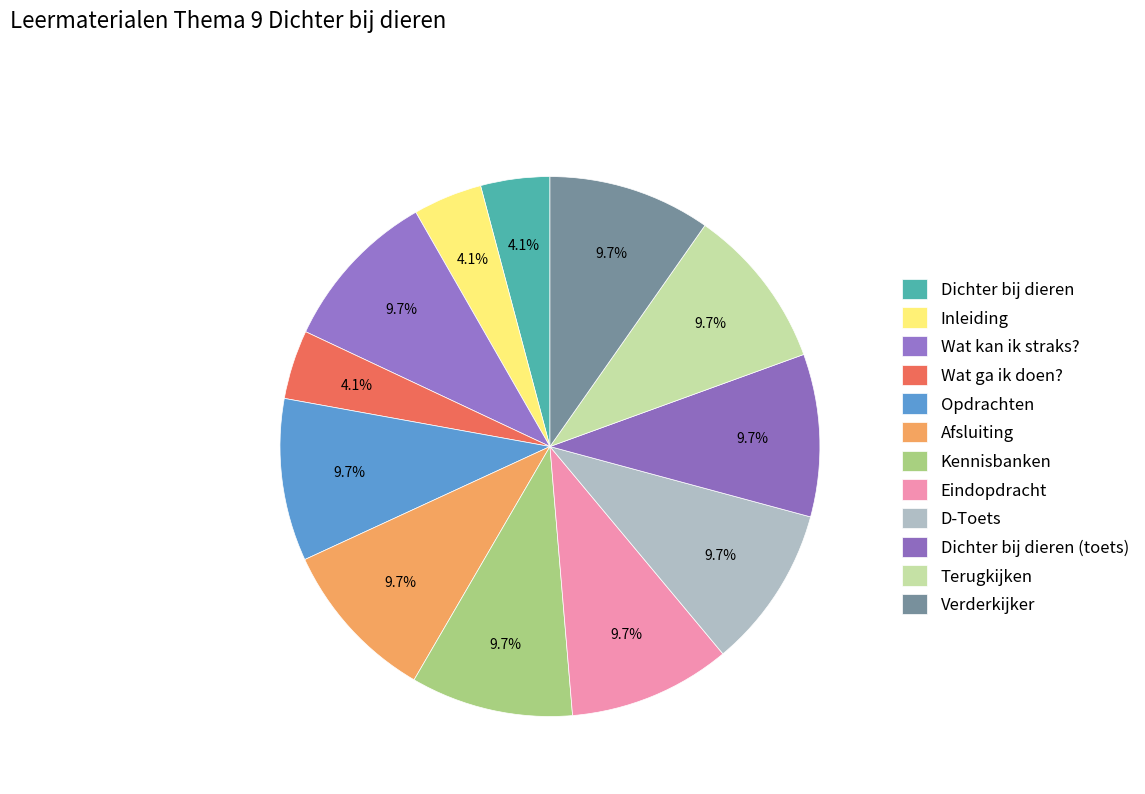

How many slices are in this pie chart?

12